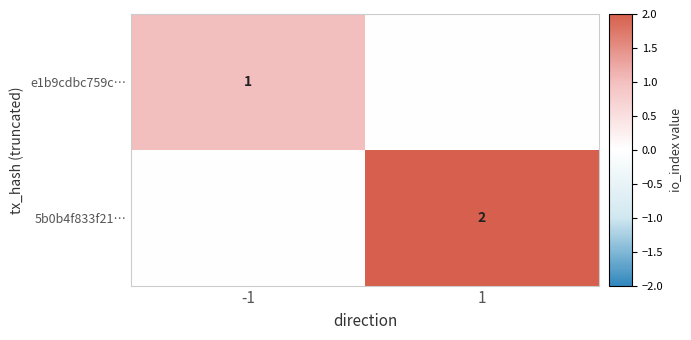

Is the value of e1b9cdbc759c… at -1 greater than the value of 5b0b4f833f21… at 1?

No